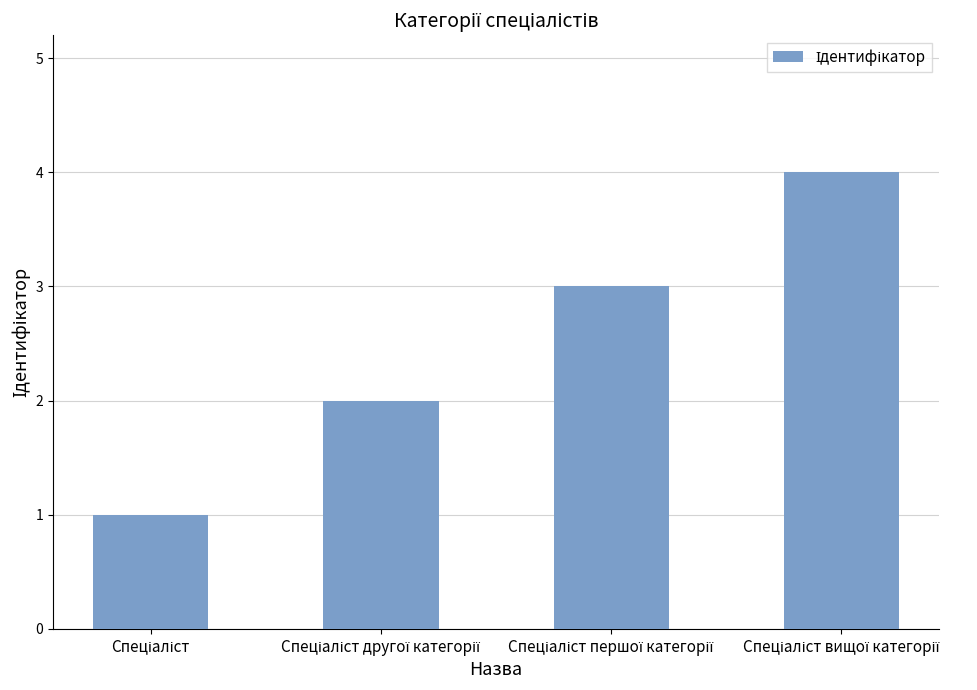

What is the maximum value shown in the chart?

4